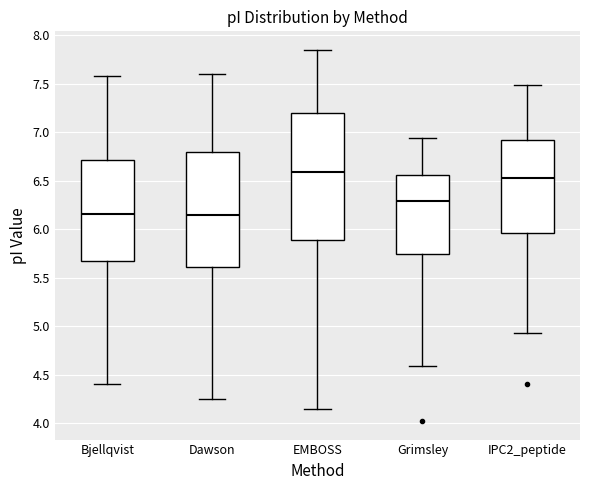

Which box is the tallest, from its lower edge to its upper edge?

EMBOSS